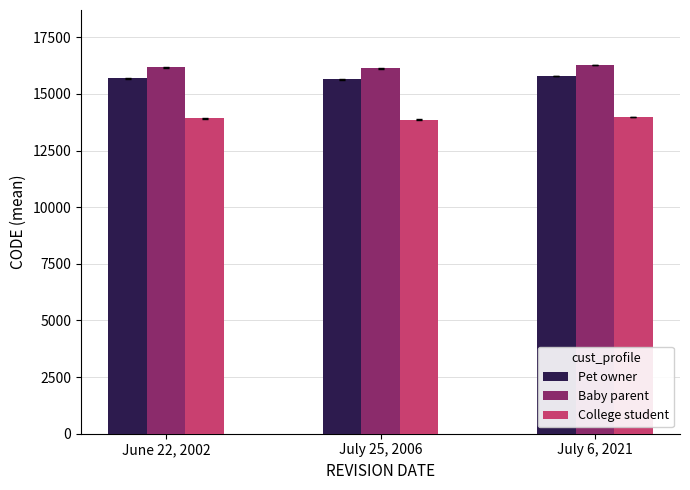

What is the greatest value displayed?

16264.5